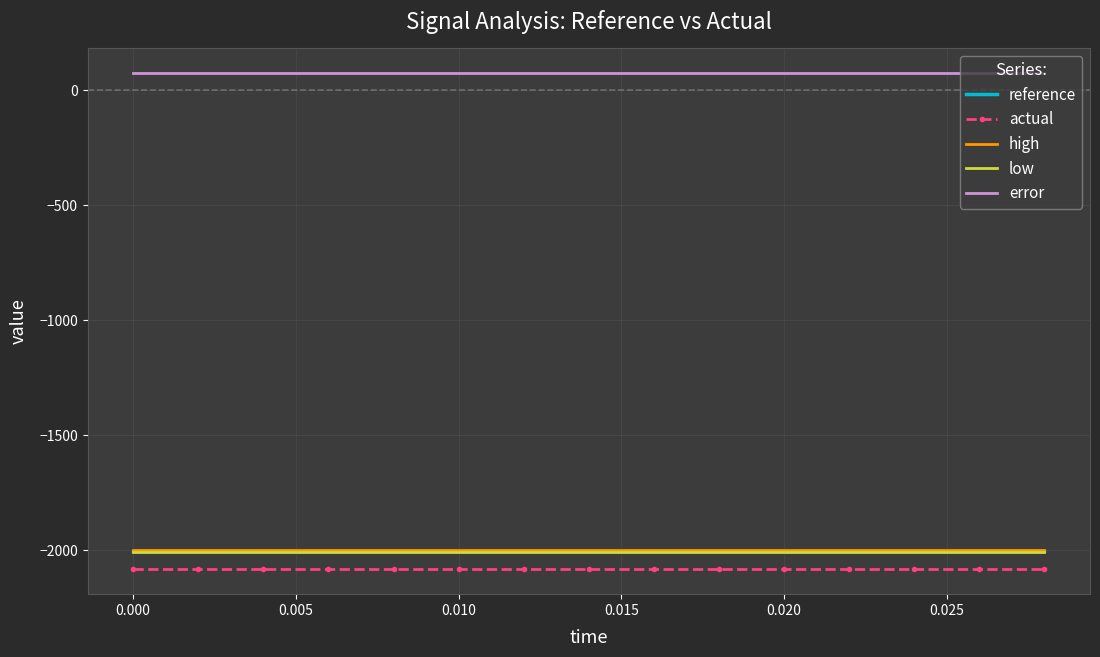

True or false: high and error intersect in this chart.

False